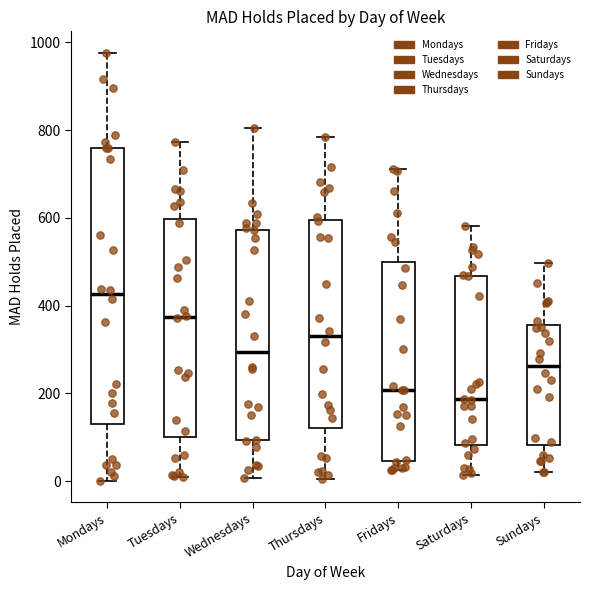

Which box has the highest median line?

Mondays